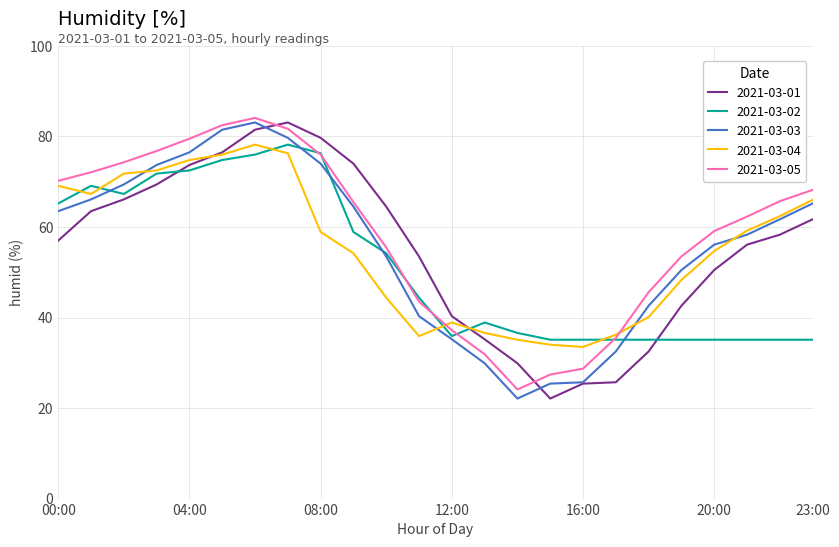

What is the difference between the maximum and minimum values in the 2021-03-05 series?

60.0